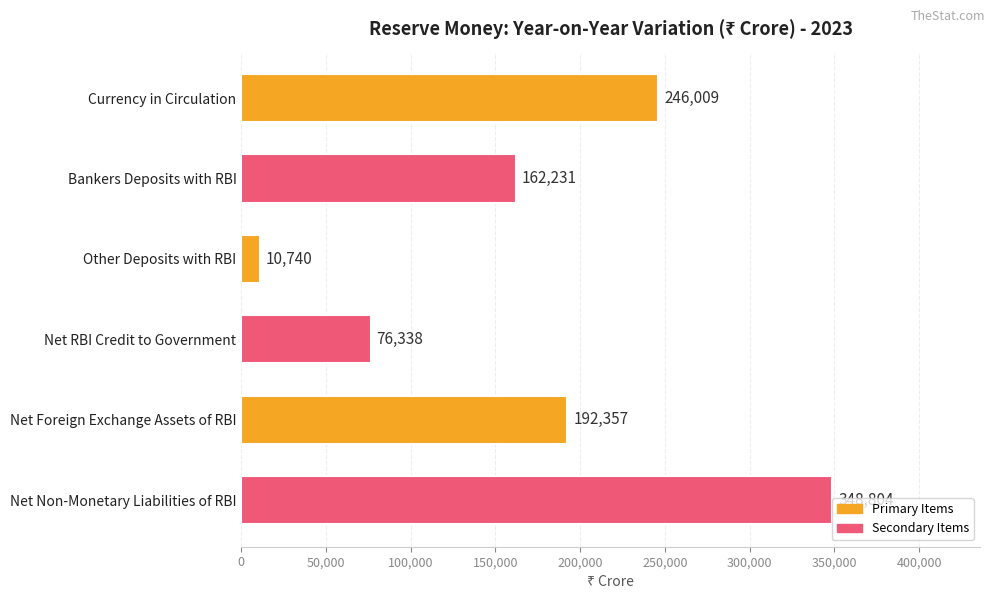

Which has a higher value, Other Deposits with RBI or Net Foreign Exchange Assets of RBI?

Net Foreign Exchange Assets of RBI